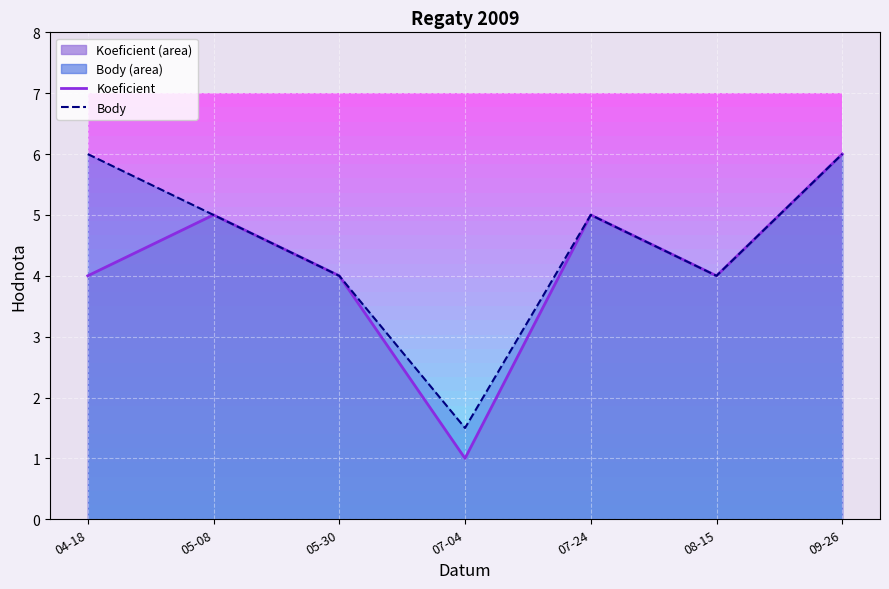

How many lines are shown in the chart?

2